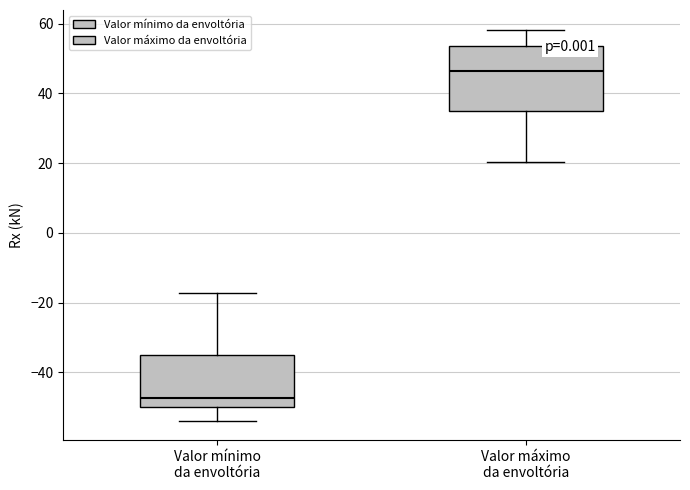

Which box has the highest median line?

Valor máximo da envoltória